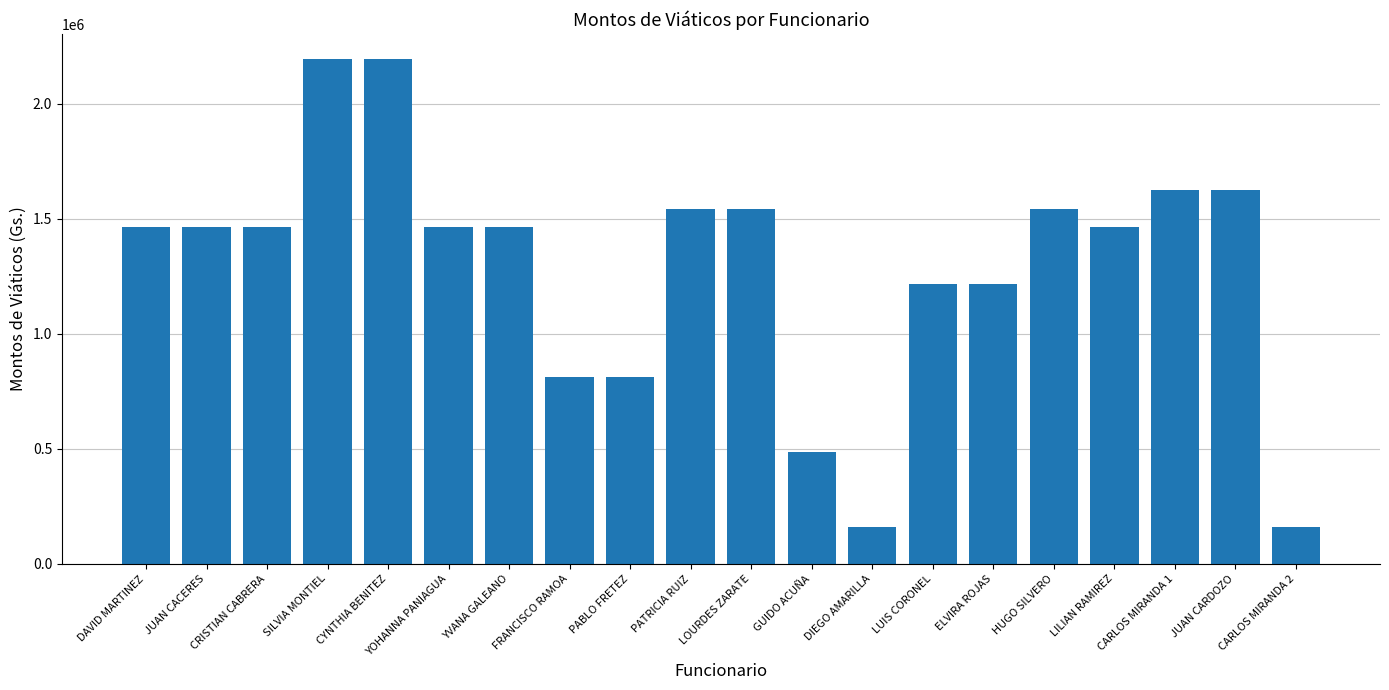

What is the value of the 7th bar from the left?

1462536